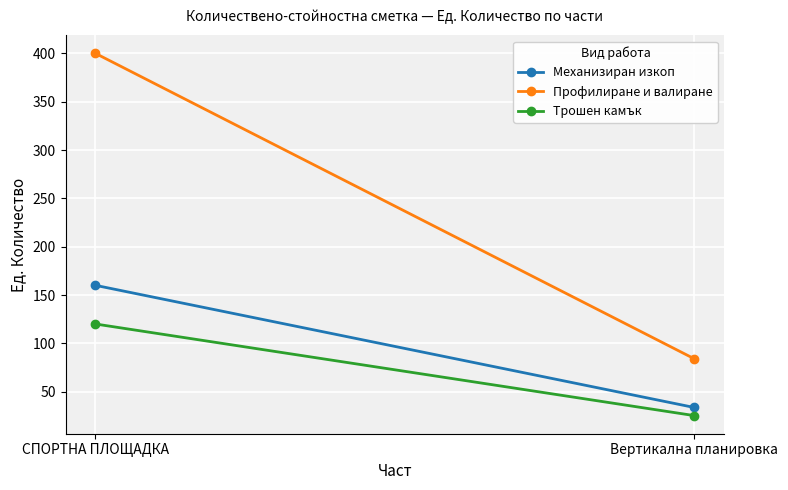

What is the difference between the Трошен камък values at СПОРТНА ПЛОЩАДКА and Вертикална планировка?

94.8